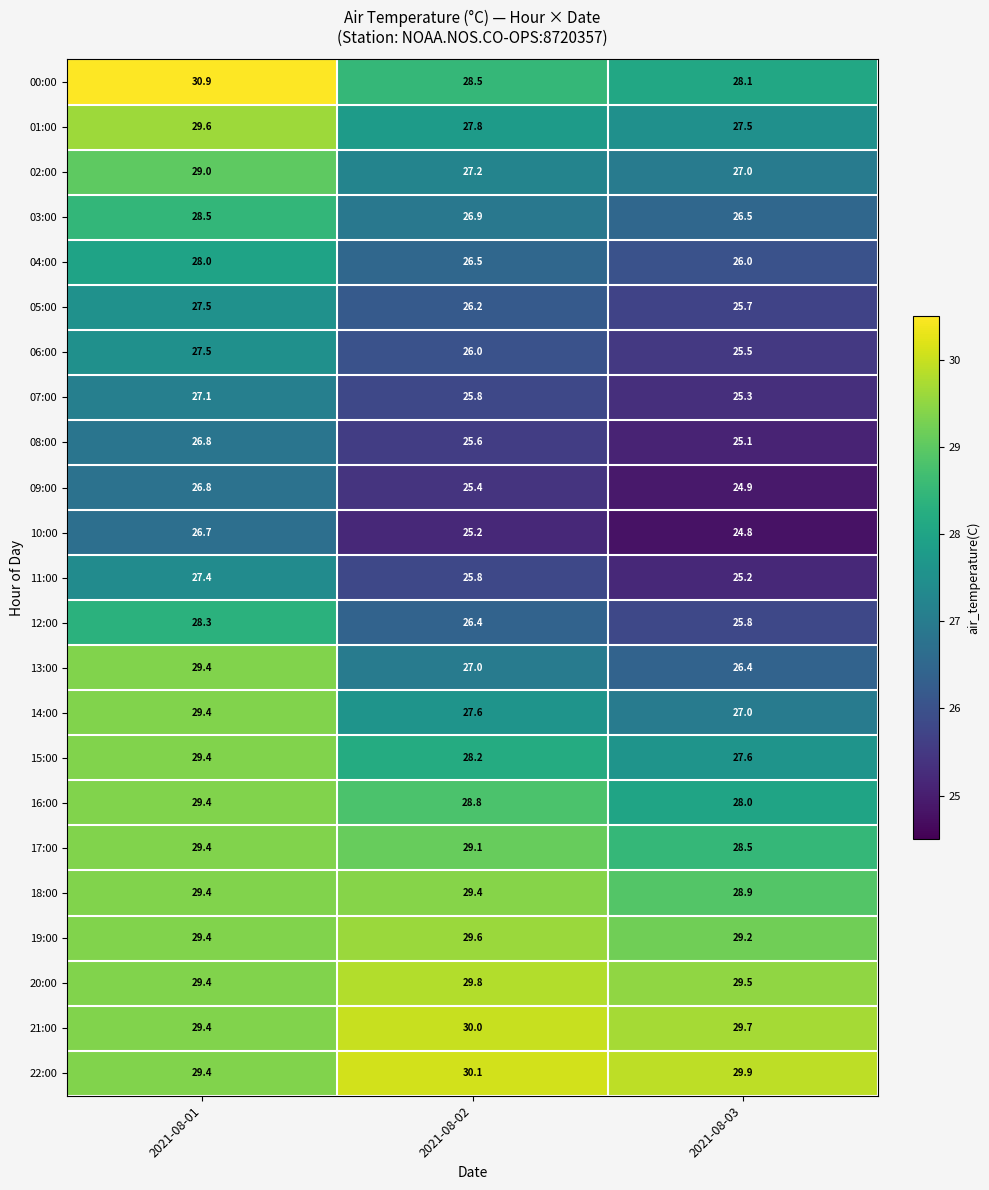

What is the greatest value displayed?

30.9